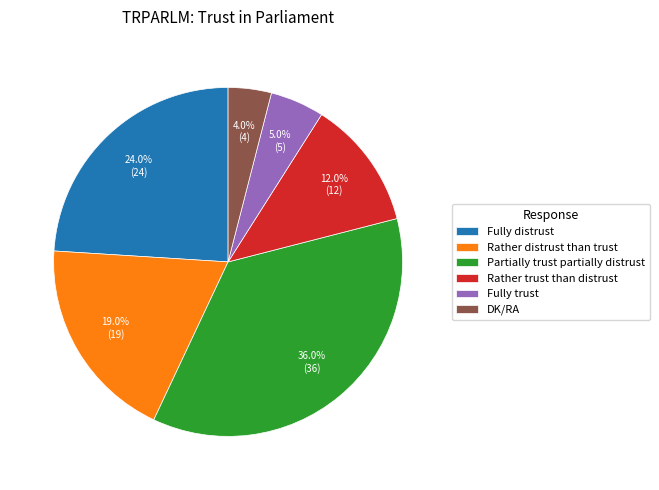

Combined, what portion of the pie is Fully trust and Fully distrust?

29.0%